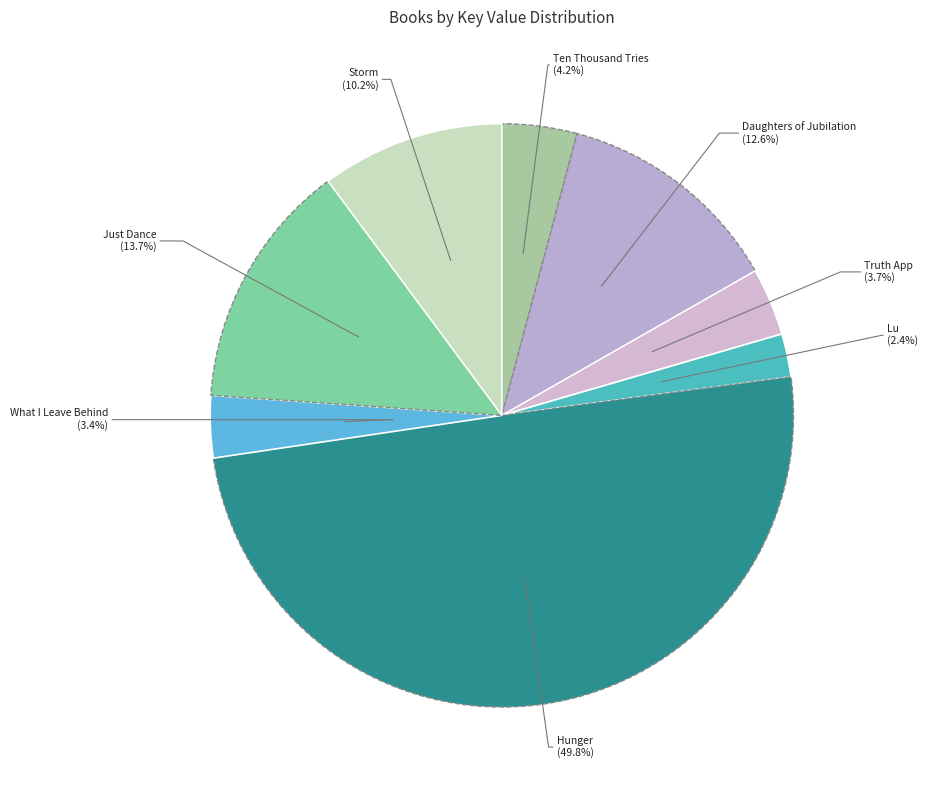

Between Hunger and Daughters of Jubilation, which is larger?

Hunger